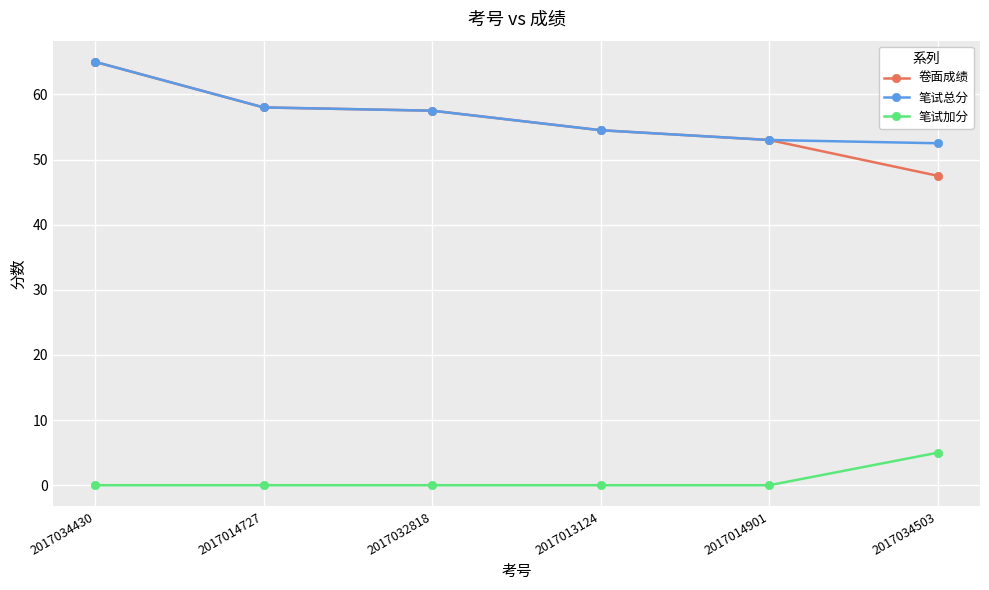

Is it true that 卷面成绩 equals 14.3 at 2017032818?

False